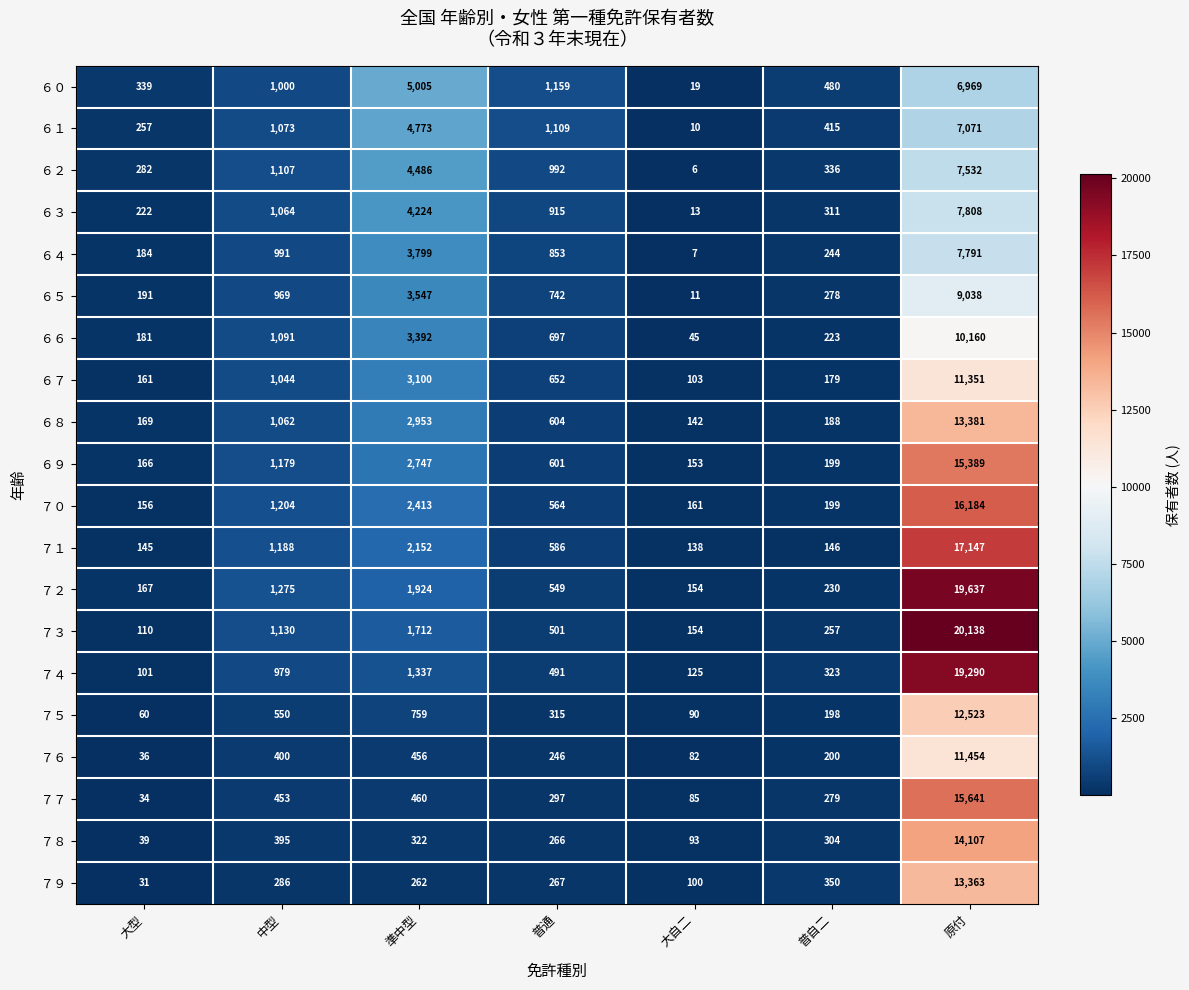

Which series has the largest total across all categories?

７３